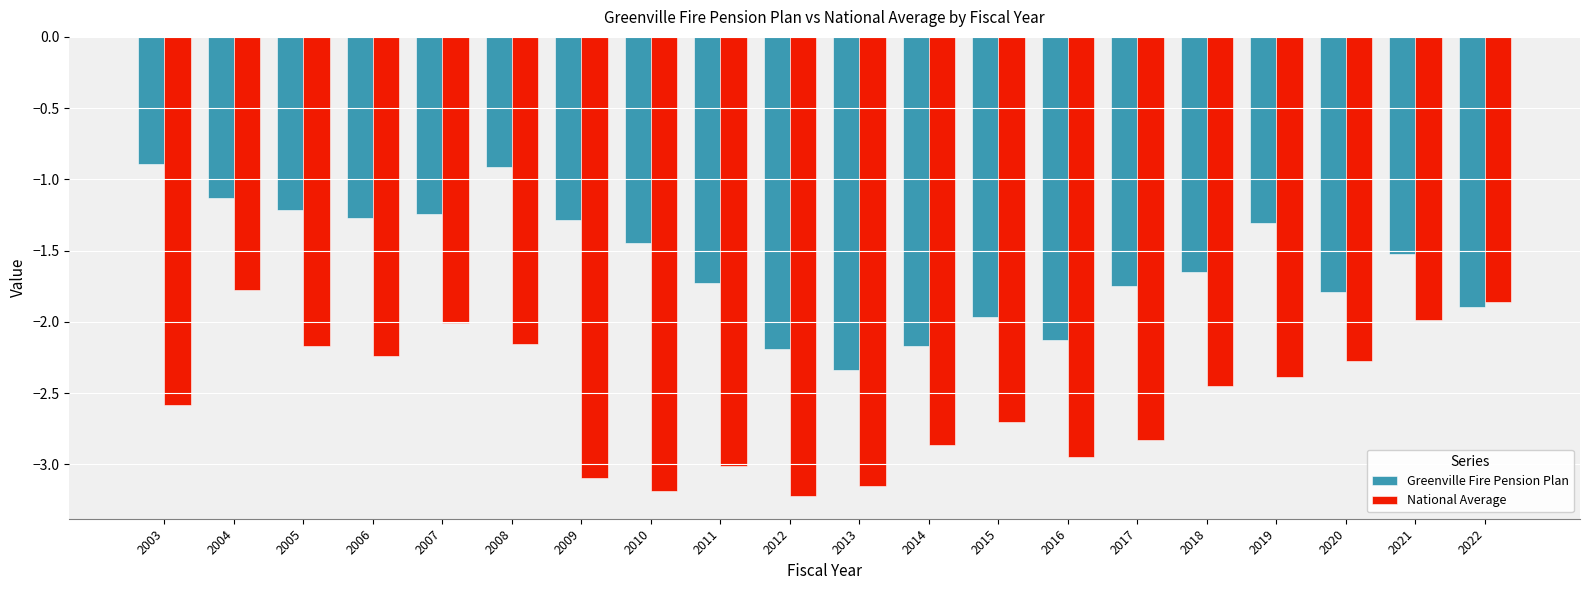

What is the total value across all series at 2018?

-4.1